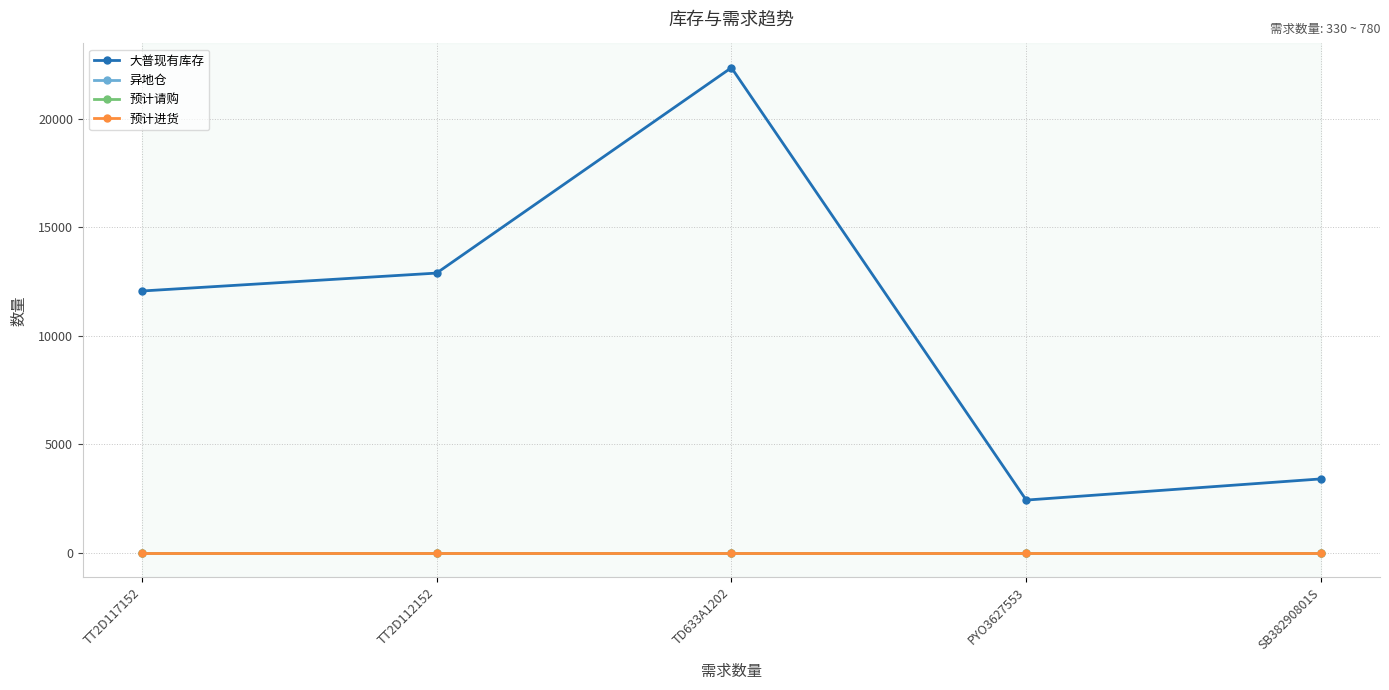

Which label corresponds to the smallest value in the chart?

TT2D117152